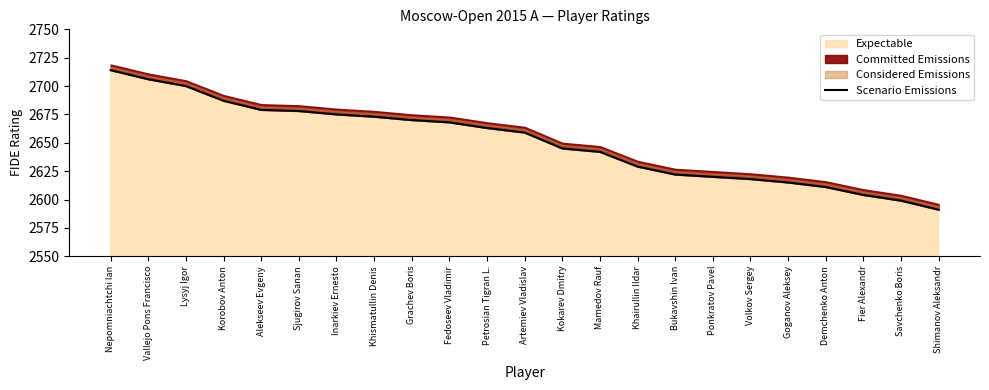

What is the average value?

2651